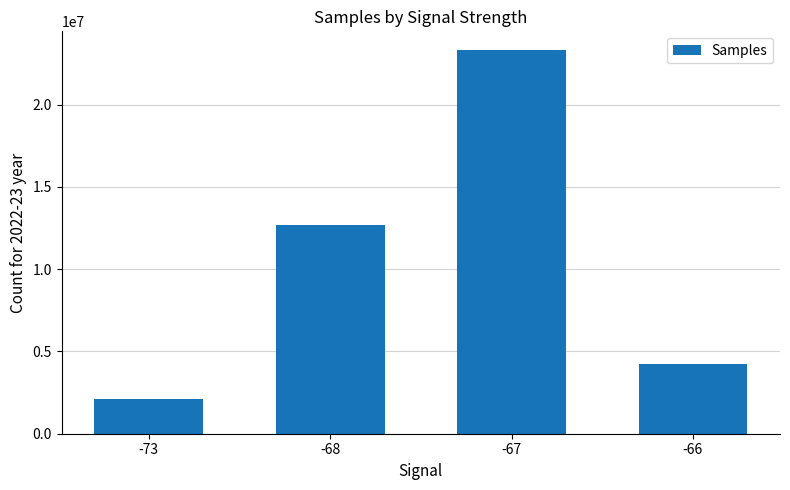

What is the change in value from -73 to -68?

+10547444